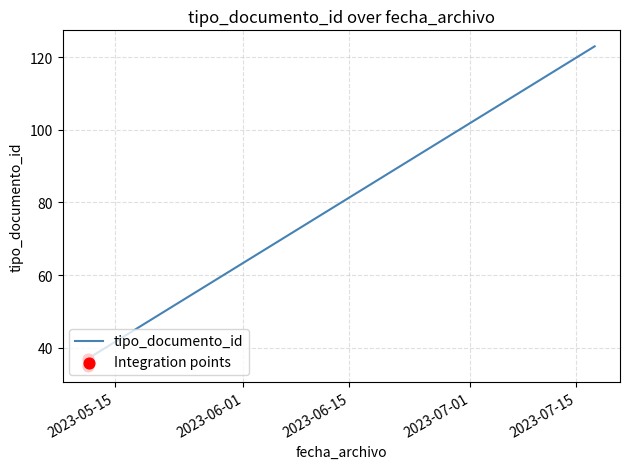

Which has a higher value, 2023-05-11 10:02:25 or 2023-05-11 10:02:25?

2023-05-11 10:02:25